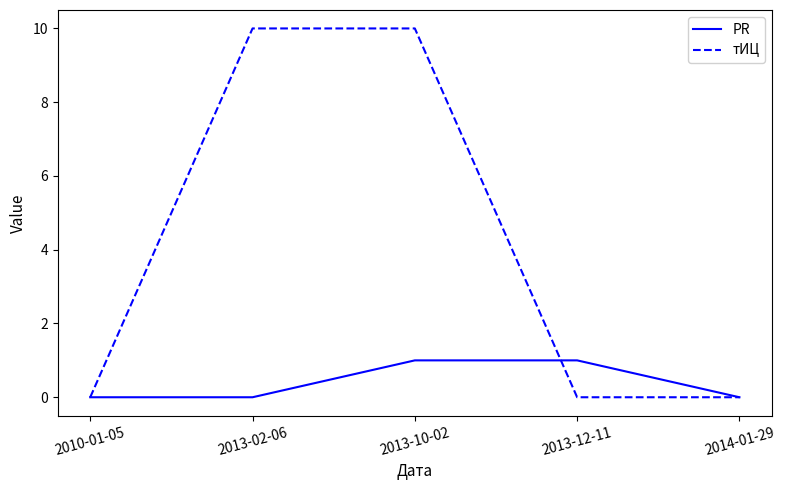

True or false: тИЦ has a value of 10 at 2013-10-02.

True